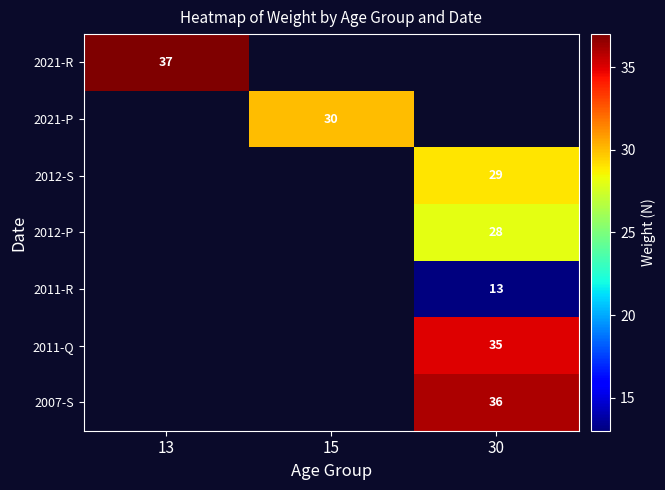

True or false: 2012-P has a value of 48 at 30.

False